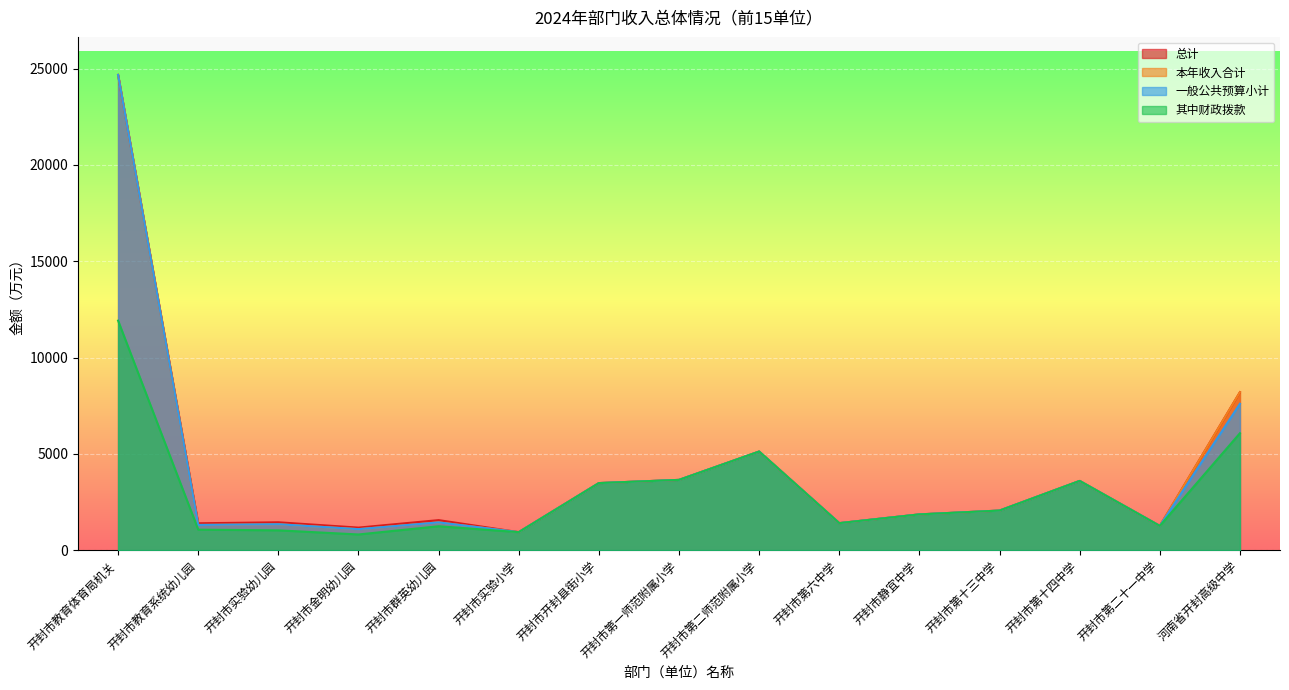

Reading left to right, what are all the values shown in this chart?

总计: 开封市教育体育局机关=24675.1	开封市教育系统幼儿园=1393.2	开封市实验幼儿园=1446.2	开封市金明幼儿园=1169.4	开封市群英幼儿园=1558.6	开封市实验小学=933.6	开封市开封县街小学=3481.3	开封市第一师范附属小学=3647.0	开封市第二师范附属小学=5119.4	开封市第六中学=1401.6	开封市静宜中学=1856.1	开封市第十三中学=2053.9	开封市第十四中学=3593.8	开封市第二十一中学=1257.8	河南省开封高级中学=8200.9
本年收入合计: 开封市教育体育局机关=24675.1	开封市教育系统幼儿园=1307.4	开封市实验幼儿园=1346.2	开封市金明幼儿园=1089.4	开封市群英幼儿园=1440.7	开封市实验小学=933.6	开封市开封县街小学=3481.3	开封市第一师范附属小学=3647.0	开封市第二师范附属小学=5119.4	开封市第六中学=1401.6	开封市静宜中学=1856.1	开封市第十三中学=2053.9	开封市第十四中学=3593.8	开封市第二十一中学=1257.8	河南省开封高级中学=8200.9
一般公共预算小计: 开封市教育体育局机关=24675.1	开封市教育系统幼儿园=1307.4	开封市实验幼儿园=1346.2	开封市金明幼儿园=1089.4	开封市群英幼儿园=1440.7	开封市实验小学=933.6	开封市开封县街小学=3481.3	开封市第一师范附属小学=3647.0	开封市第二师范附属小学=5119.4	开封市第六中学=1401.6	开封市静宜中学=1856.1	开封市第十三中学=2053.9	开封市第十四中学=3593.8	开封市第二十一中学=1257.8	河南省开封高级中学=7600.9
其中财政拨款: 开封市教育体育局机关=11916.2	开封市教育系统幼儿园=1063.0	开封市实验幼儿园=1028.2	开封市金明幼儿园=813.4	开封市群英幼儿园=1240.7	开封市实验小学=933.6	开封市开封县街小学=3481.3	开封市第一师范附属小学=3647.0	开封市第二师范附属小学=5119.4	开封市第六中学=1401.6	开封市静宜中学=1856.1	开封市第十三中学=2053.9	开封市第十四中学=3593.8	开封市第二十一中学=1257.8	河南省开封高级中学=6070.9